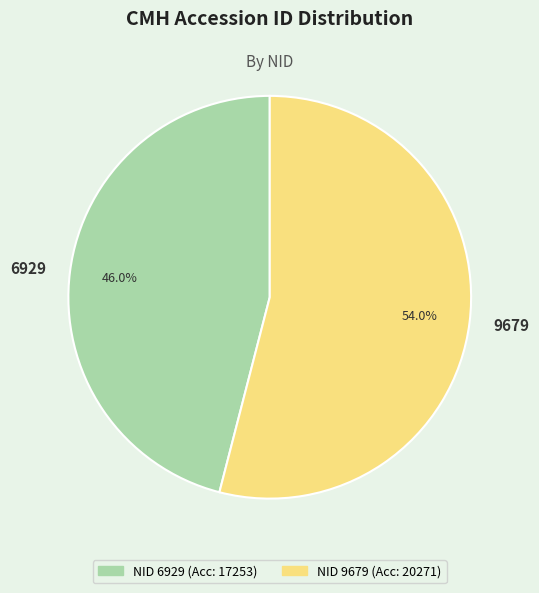

How many segments does this pie chart have?

2